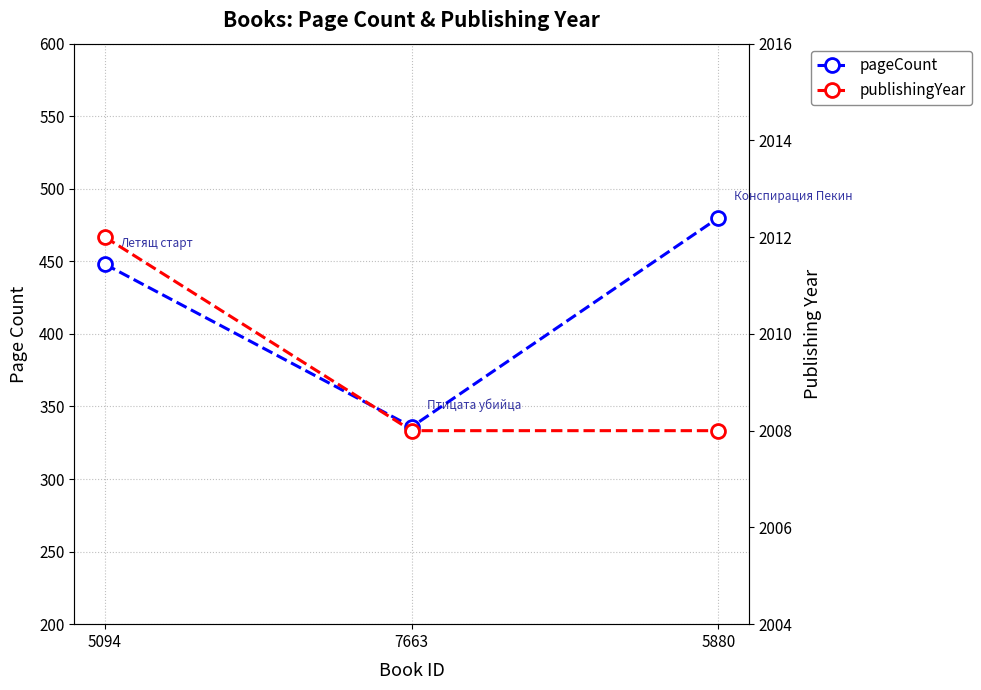

Does the chart display data point markers on the line(s)?

Yes